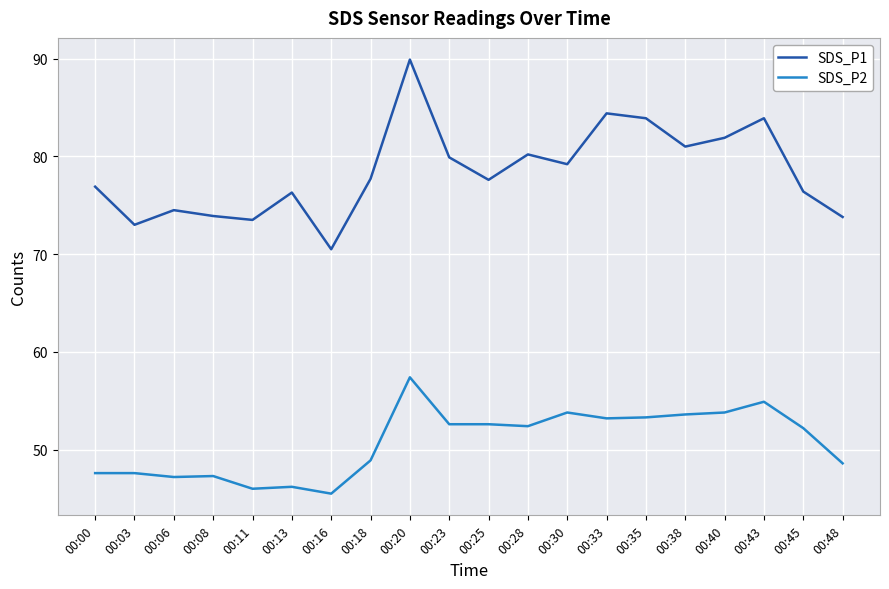

The SDS_P2 series shows 82.7 at 00:30. True or false?

False